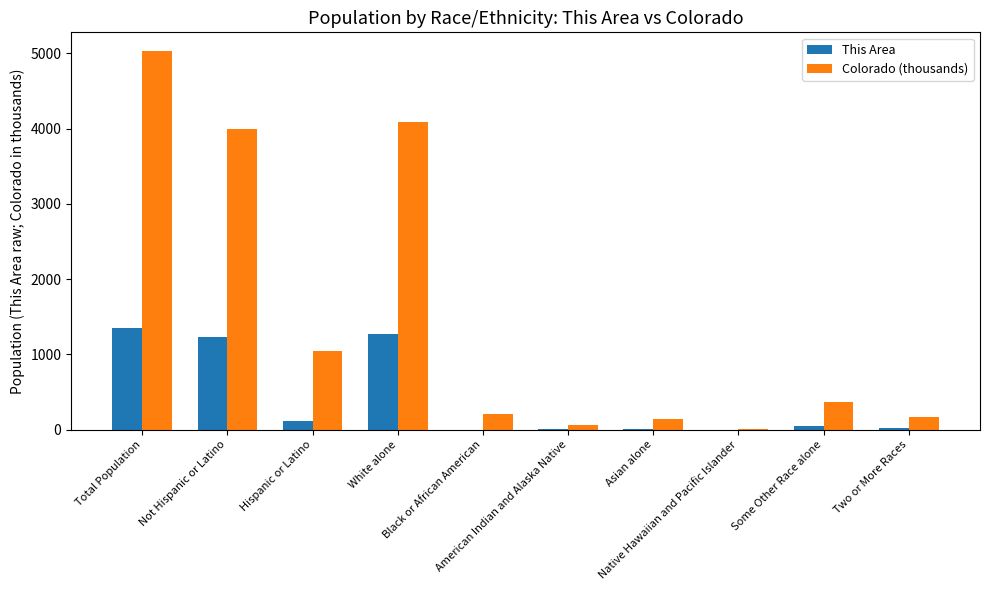

Which series has the largest total across all categories?

Colorado (thousands)